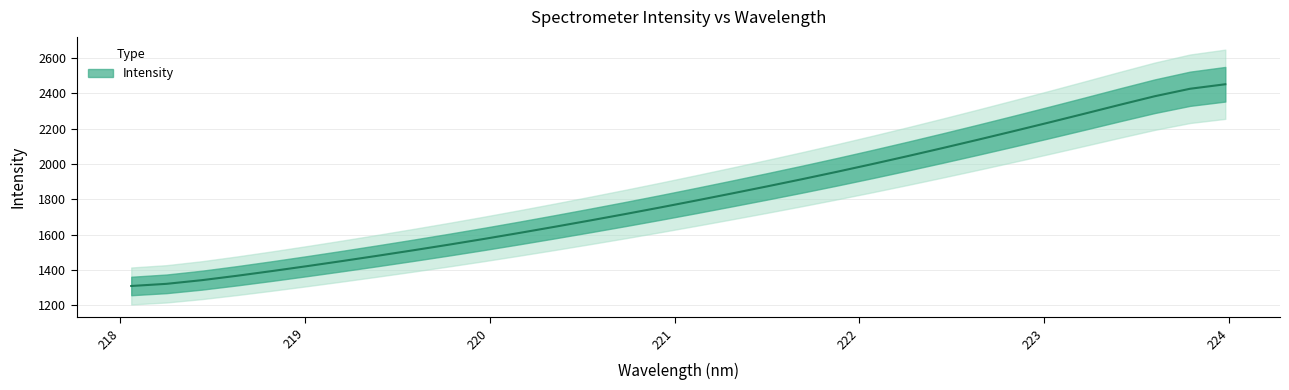

Count the number of data series in this chart.

1